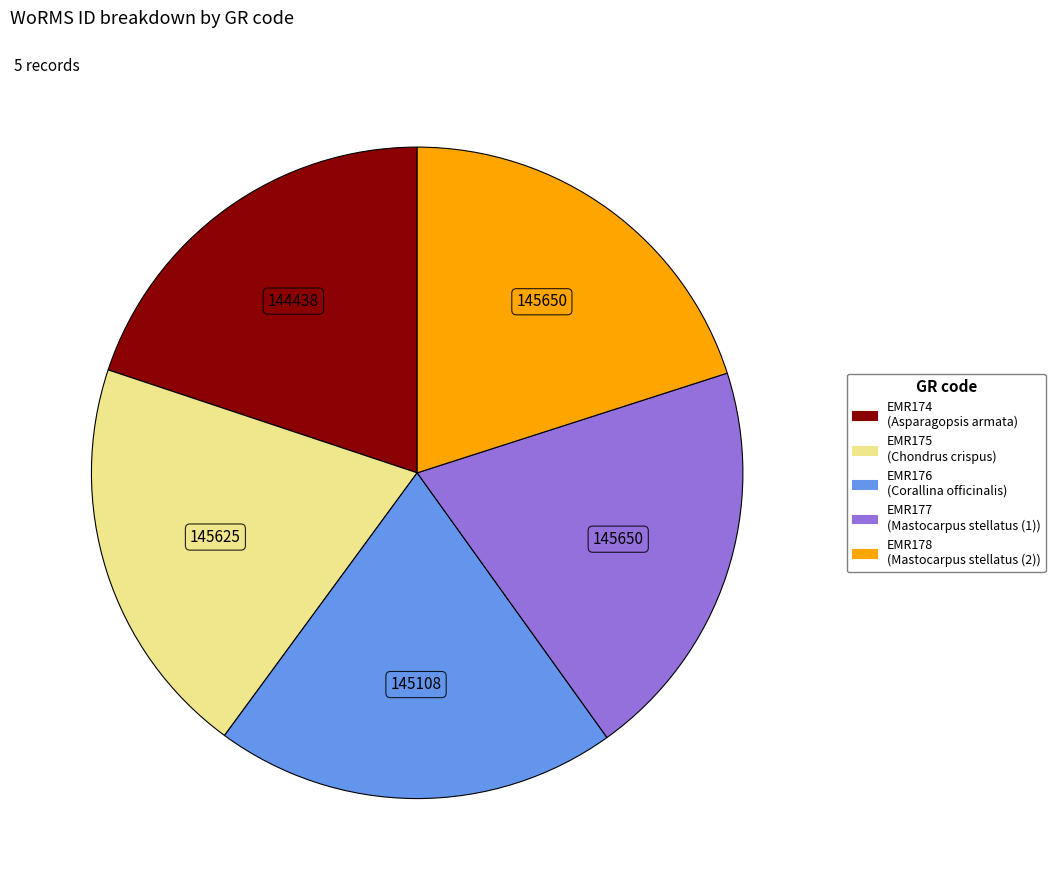

What is the ratio of the value at EMR178 to the value at EMR174?

1.0